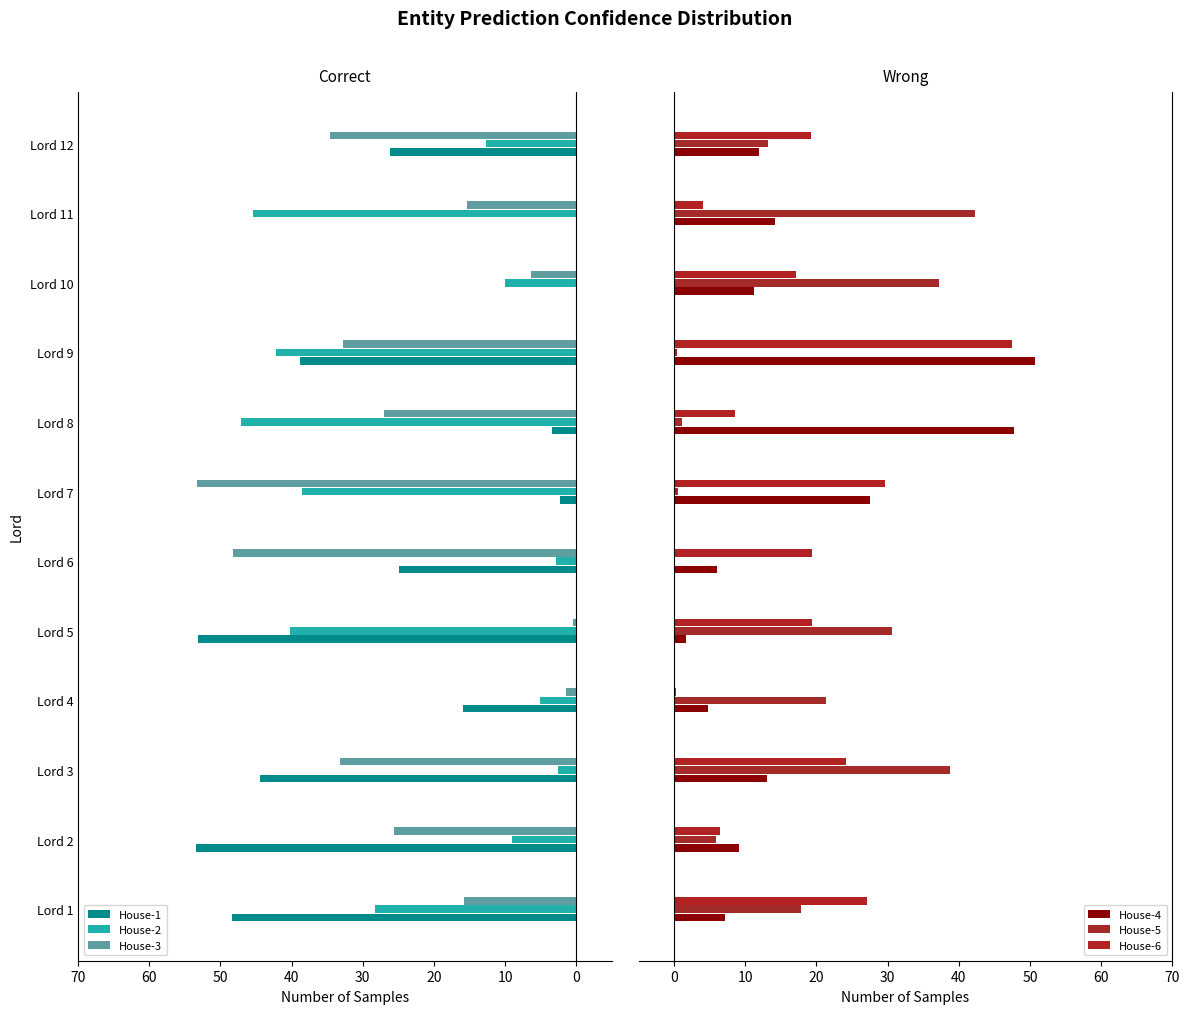

What is the maximum value for House-4?

50.7